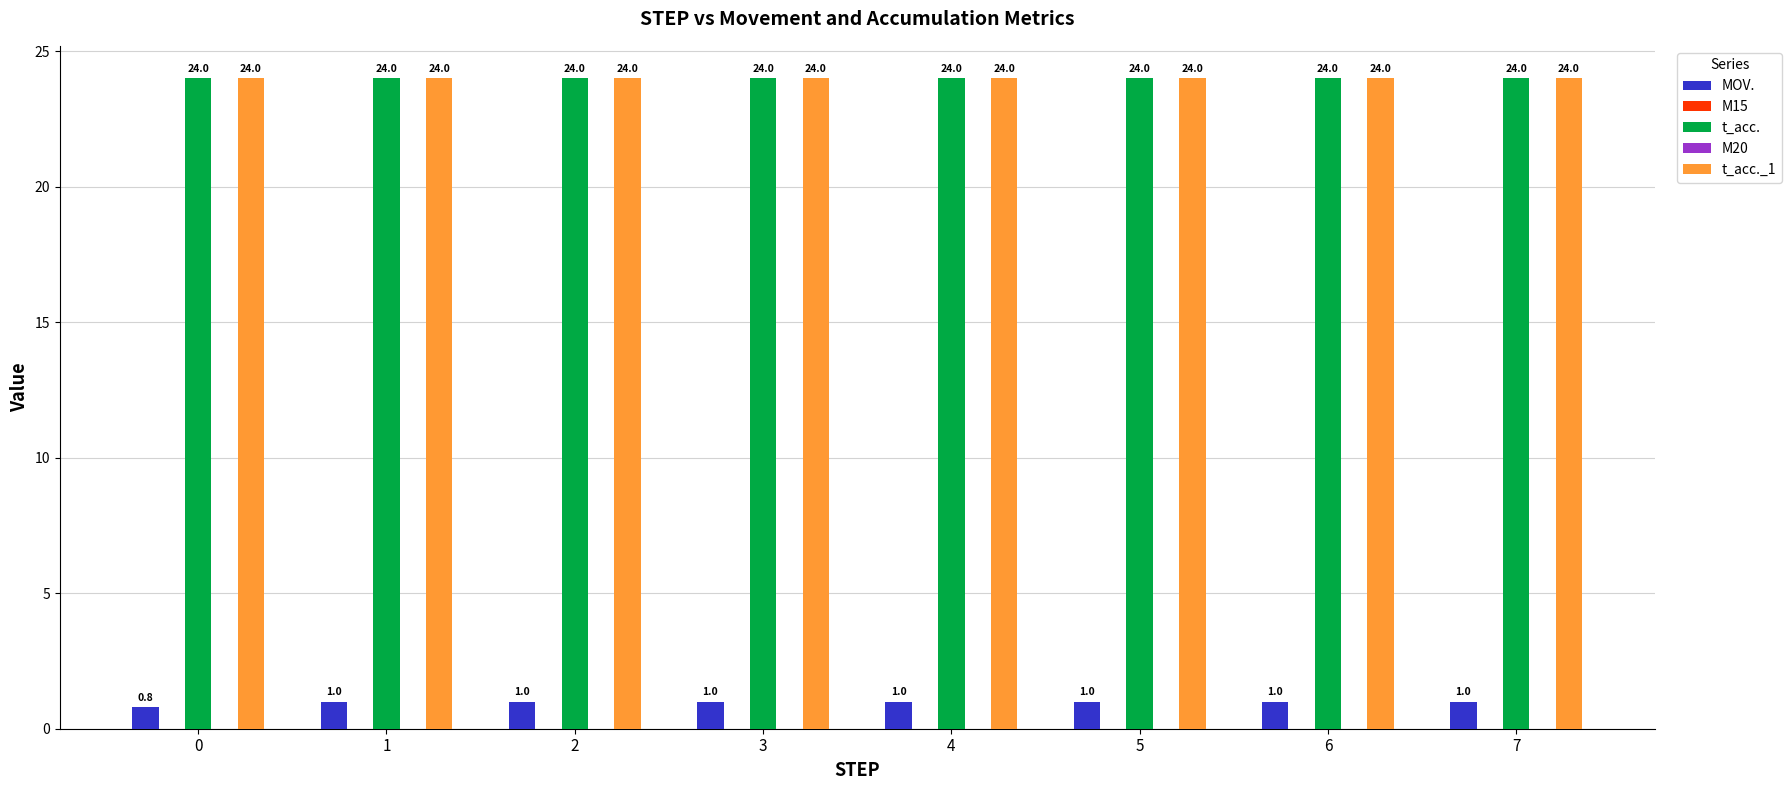

What is the average value of the t_acc. series?

24.0